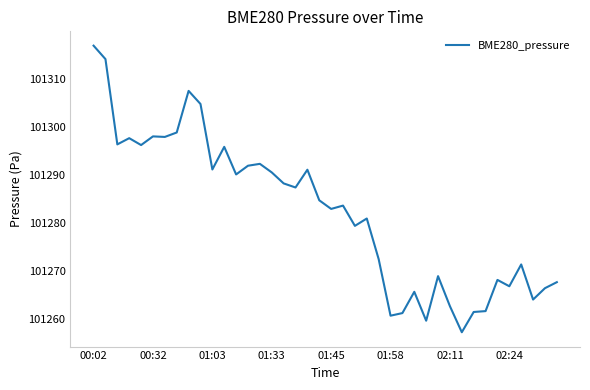

What is the difference between the maximum and minimum values?

59.5